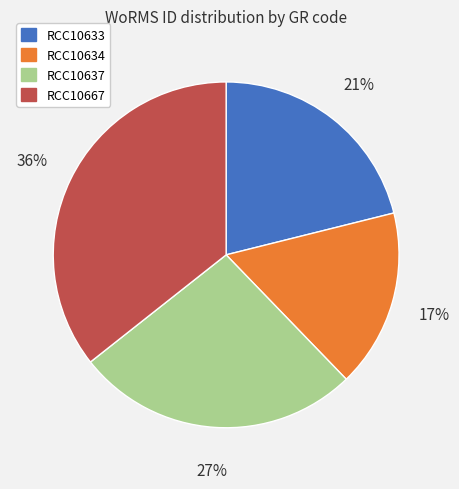

Is RCC10633 the majority of the pie?

No